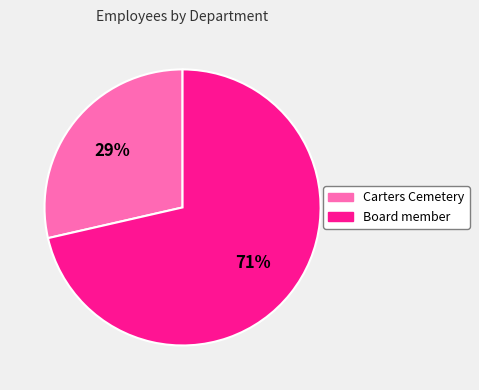

To the nearest percent, what portion does Carters Cemetery represent?

29%